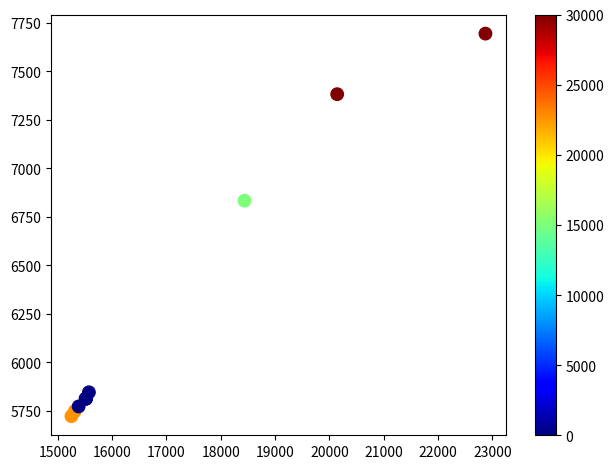

What Y value in the scatter plot is closest to 6708?

6833